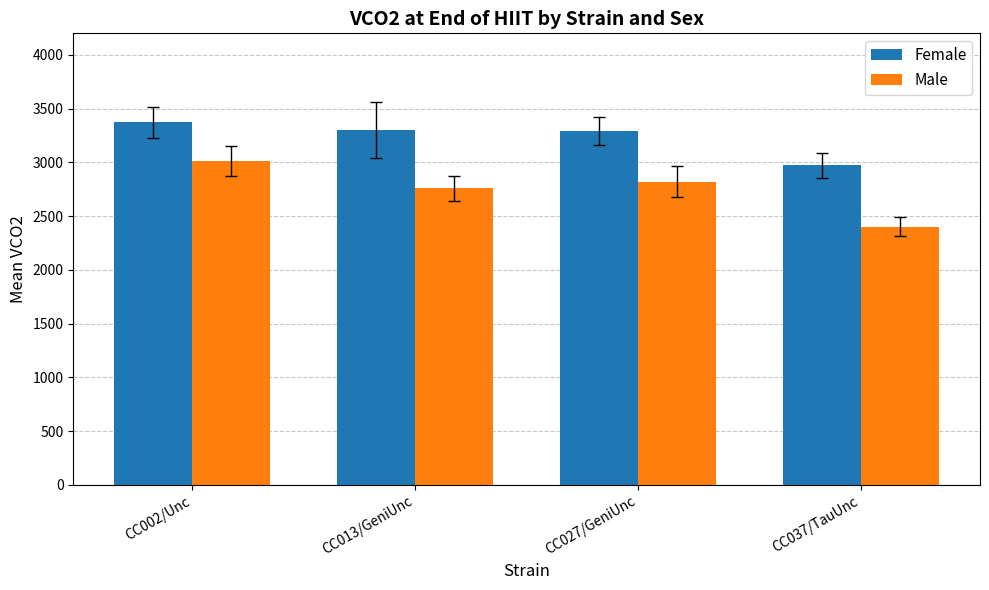

List the labels in order of Male value, largest first.

CC002/Unc, CC027/GeniUnc, CC013/GeniUnc, CC037/TauUnc